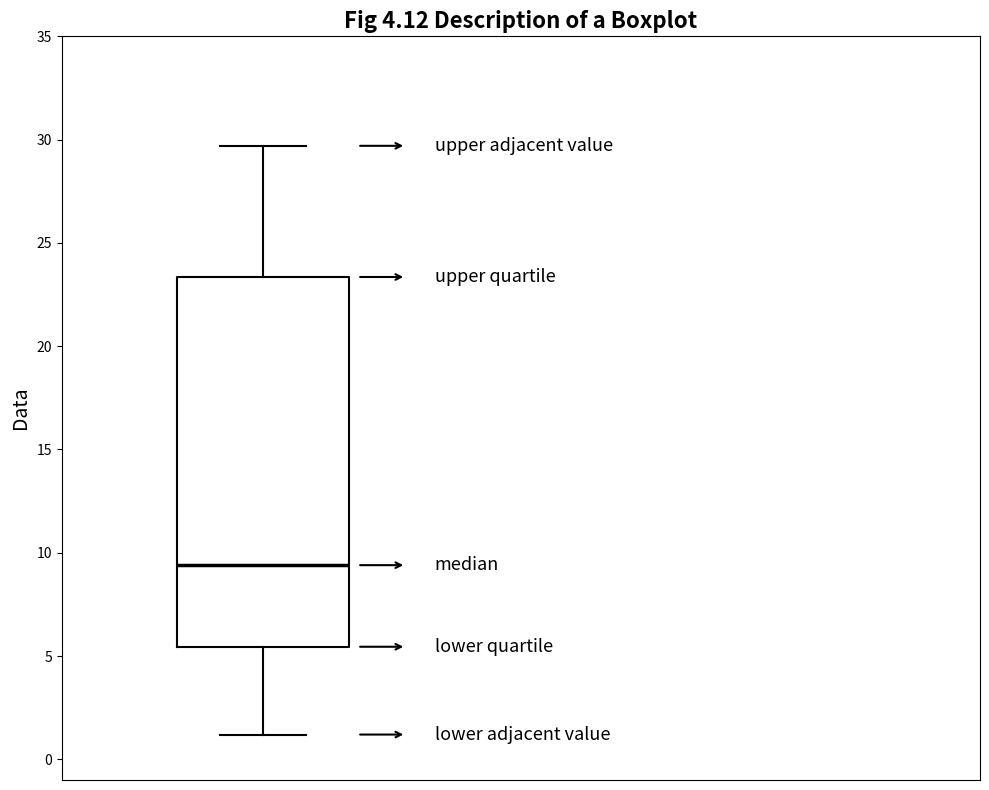

Where does the upper whisker of the box end on the y-axis? The values are not printed on the chart, so give them approximately, as read against the axis.

29.5